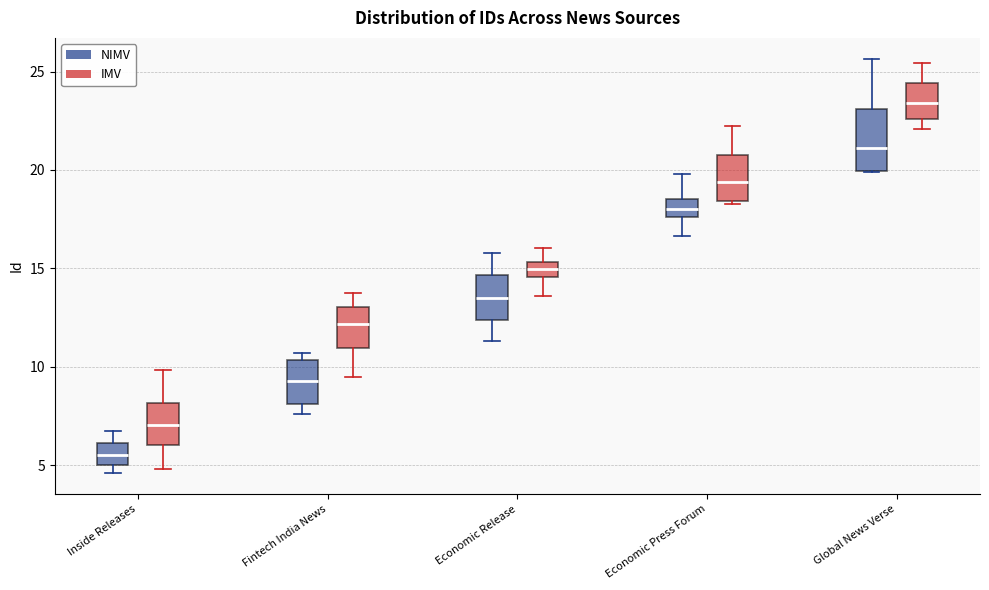

Which box has the highest median line?

Global News Verse (IMV)